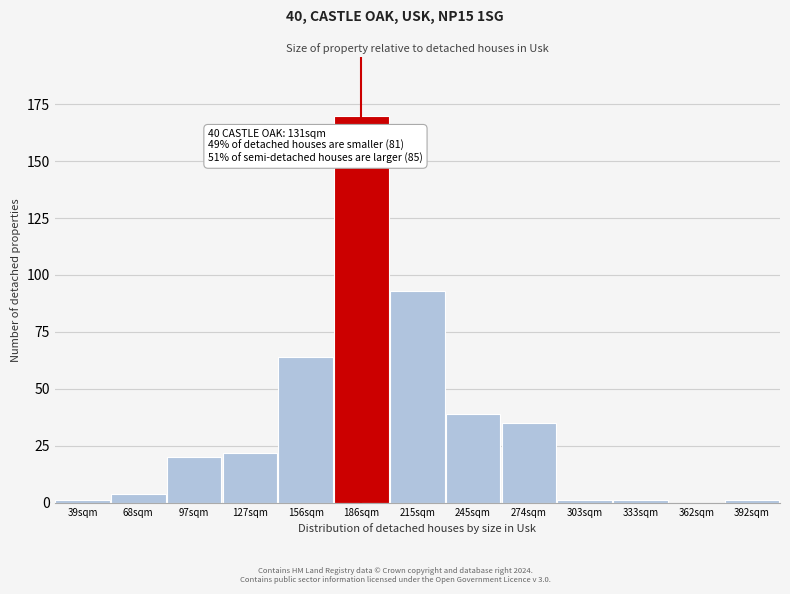

Reading left to right, list all the values displayed in this chart.

39sqm=1	68sqm=4	97sqm=20	127sqm=22	156sqm=64	186sqm=170	215sqm=93	245sqm=39	274sqm=35	303sqm=1	333sqm=1	362sqm=0	392sqm=1